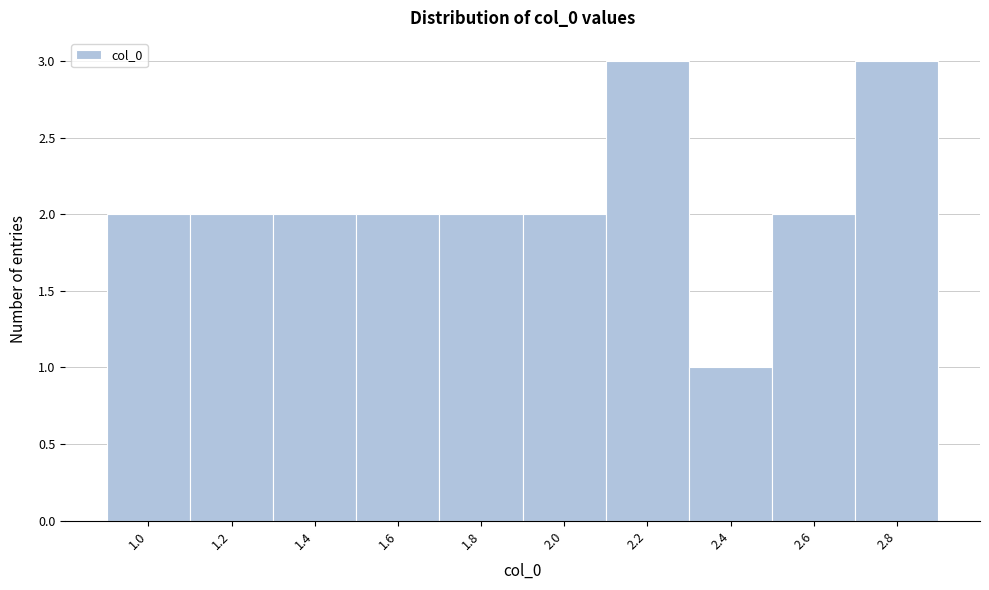

Reading left to right, extract all data points from this chart.

2	2	2	2	2	2	3	1	2	3